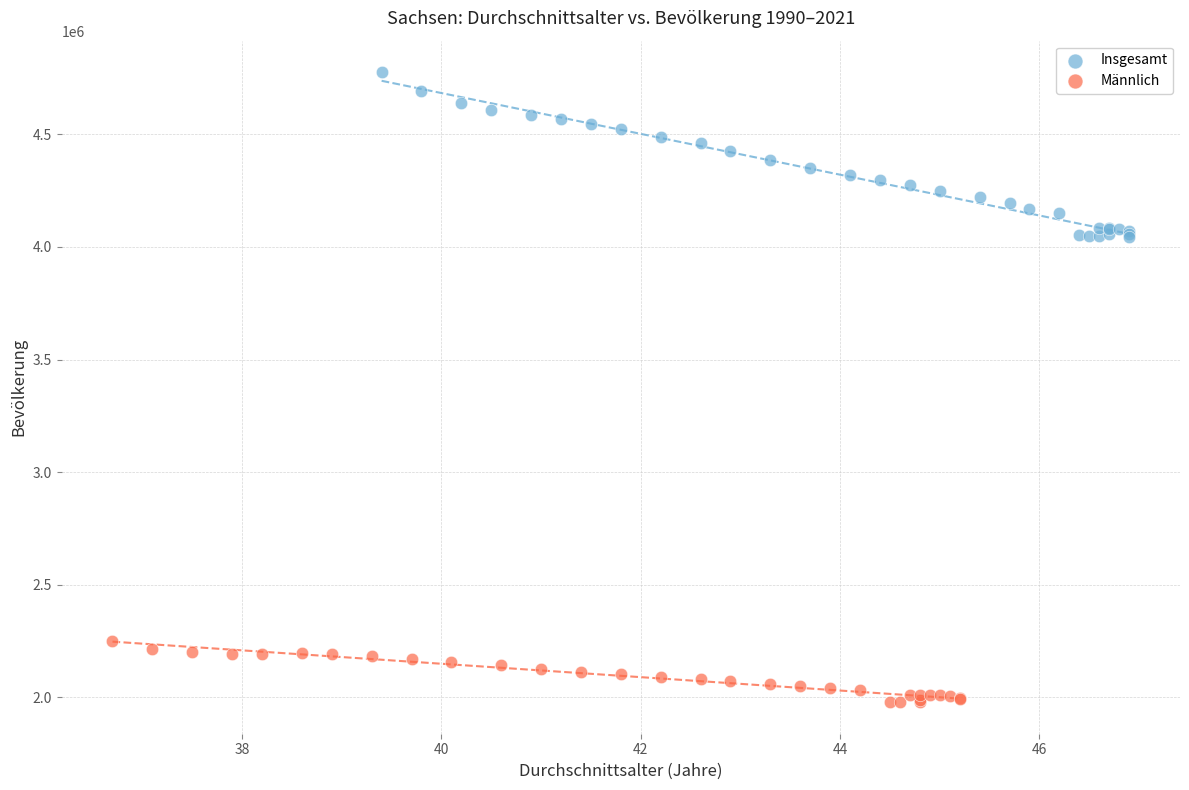

Which series has the widest spread of Y values?

Insgesamt